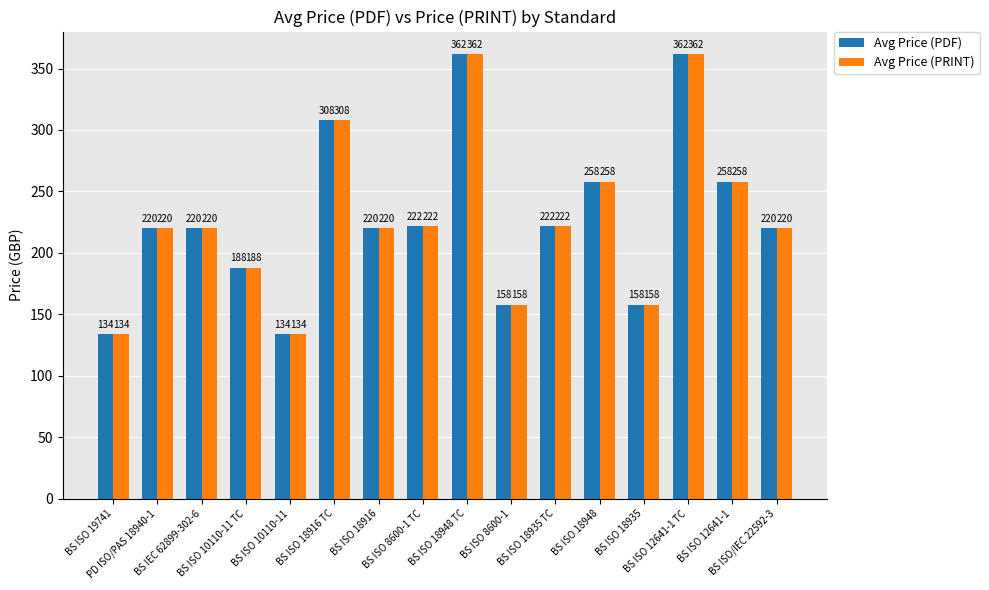

Reading left to right, what are all the values shown in this chart?

Avg Price (PDF): 134	220	220	188	134	308	220	222	362	158	222	258	158	362	258	220
Avg Price (PRINT): 134	220	220	188	134	308	220	222	362	158	222	258	158	362	258	220